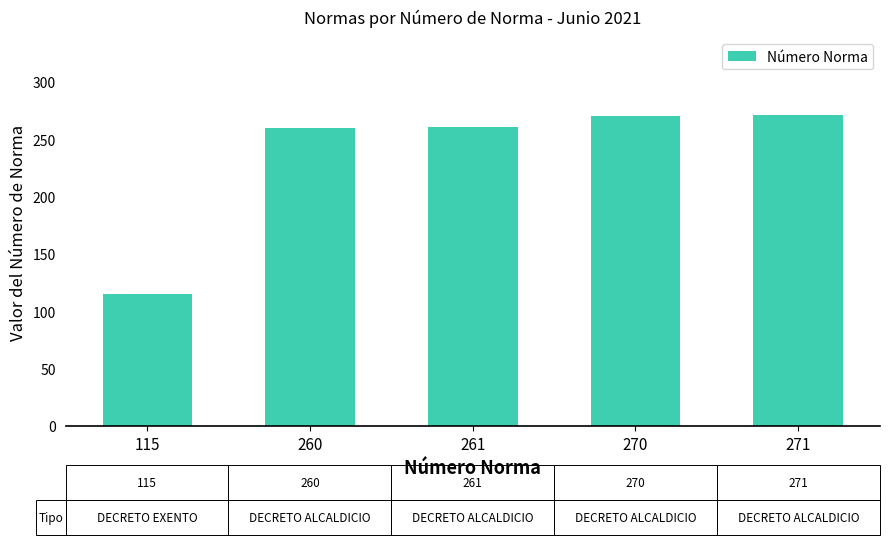

What is the change in value from 261 to 270?

+9